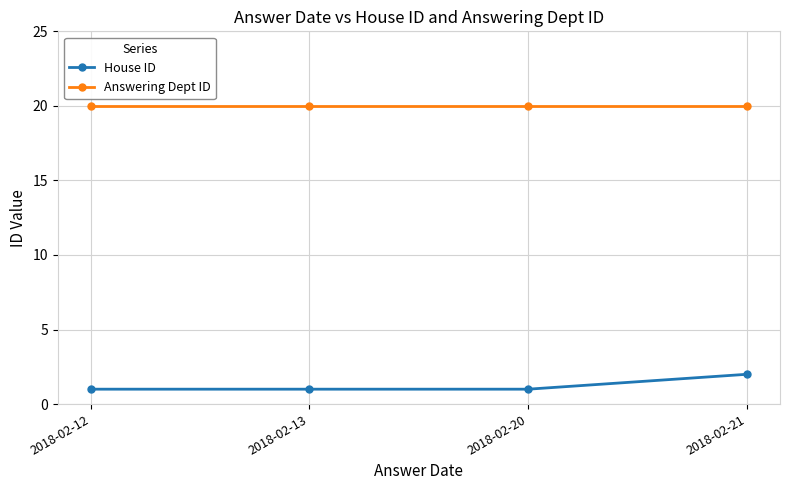

Is this an area chart (filled region under the line)?

No